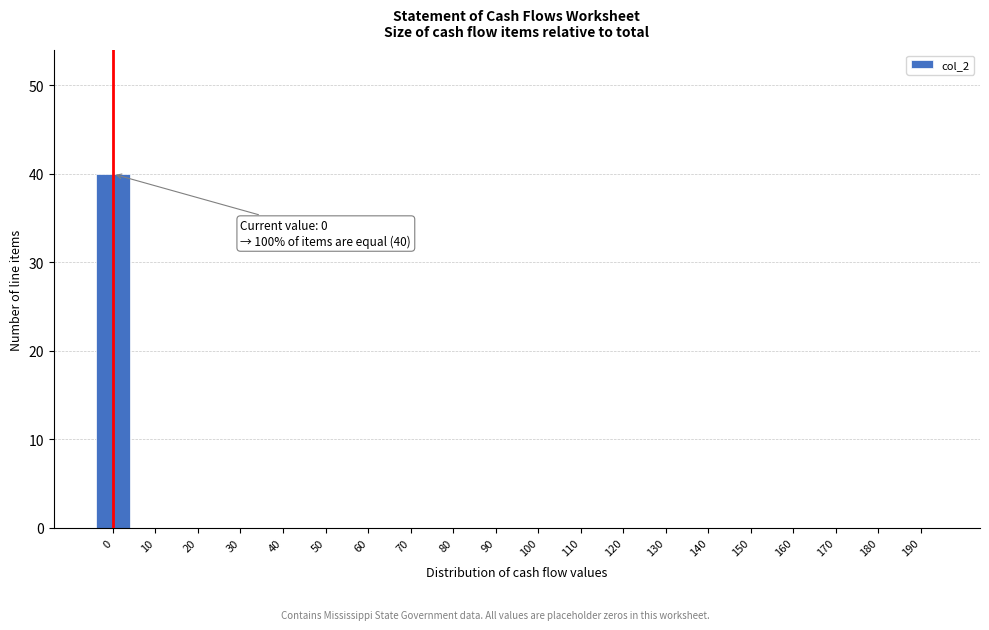

Reading left to right, what are all the values shown in this chart?

0=40	10=0	20=0	30=0	40=0	50=0	60=0	70=0	80=0	90=0	100=0	110=0	120=0	130=0	140=0	150=0	160=0	170=0	180=0	190=0